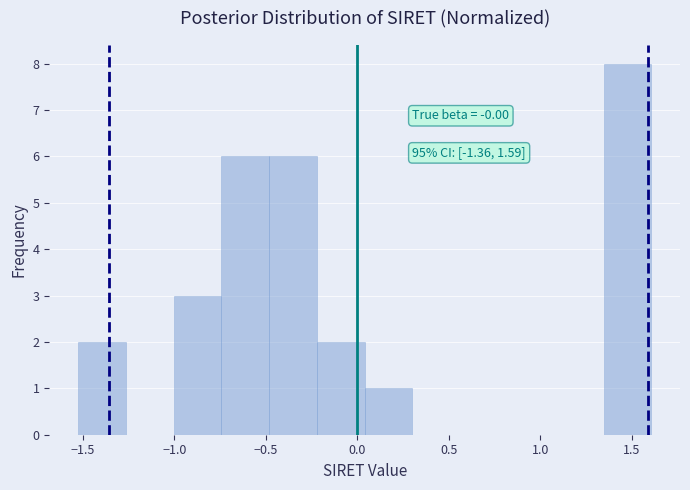

Over which range of the x-axis is the bar tallest?

1.35 to 1.60